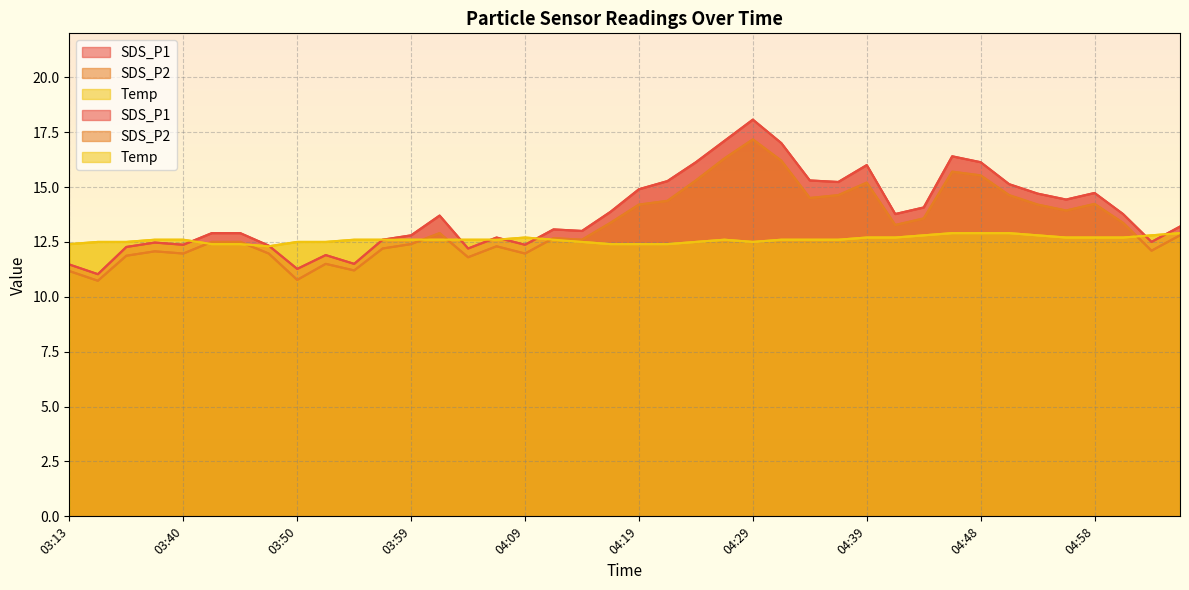

What is the maximum value shown in the chart?

18.1